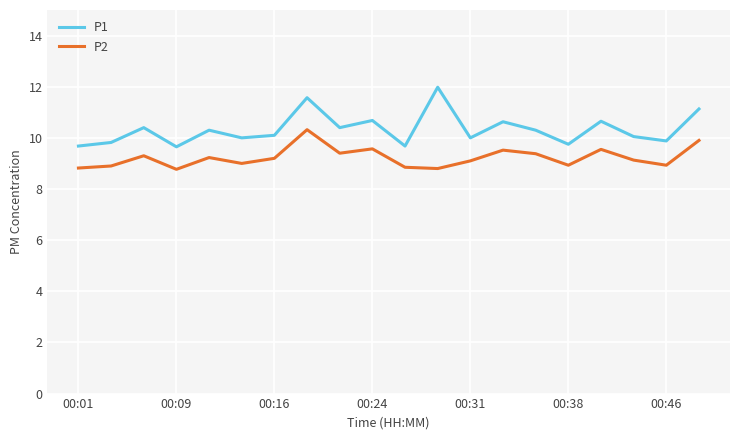

What are all the series names shown in the legend?

P1, P2